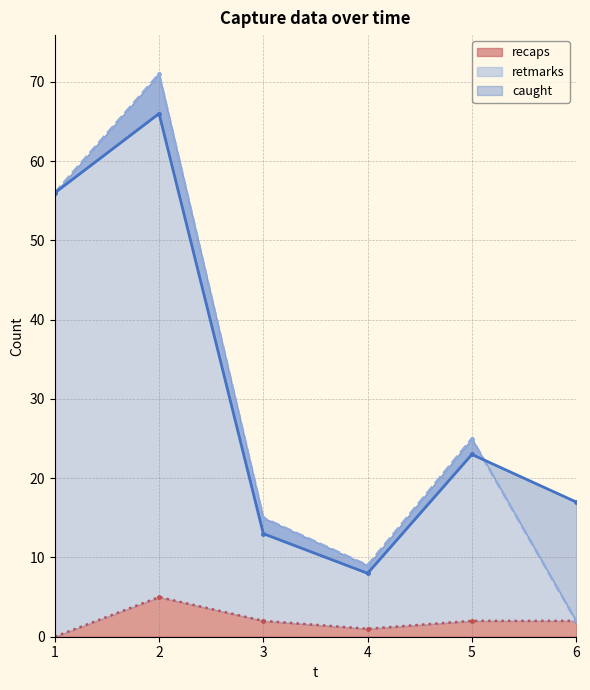

What is the sum of all recaps values?

12